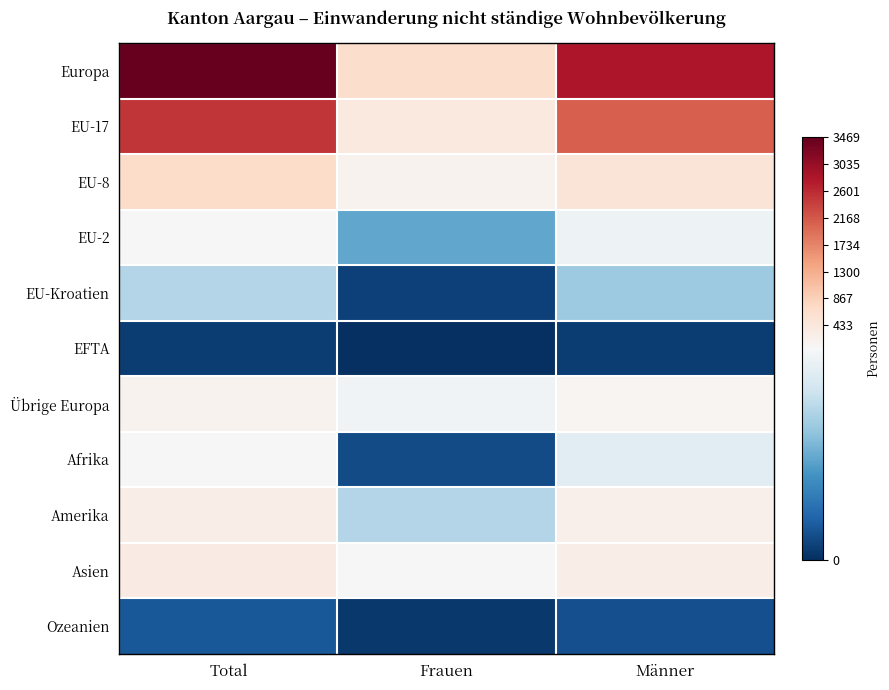

Count the number of data series in this chart.

11